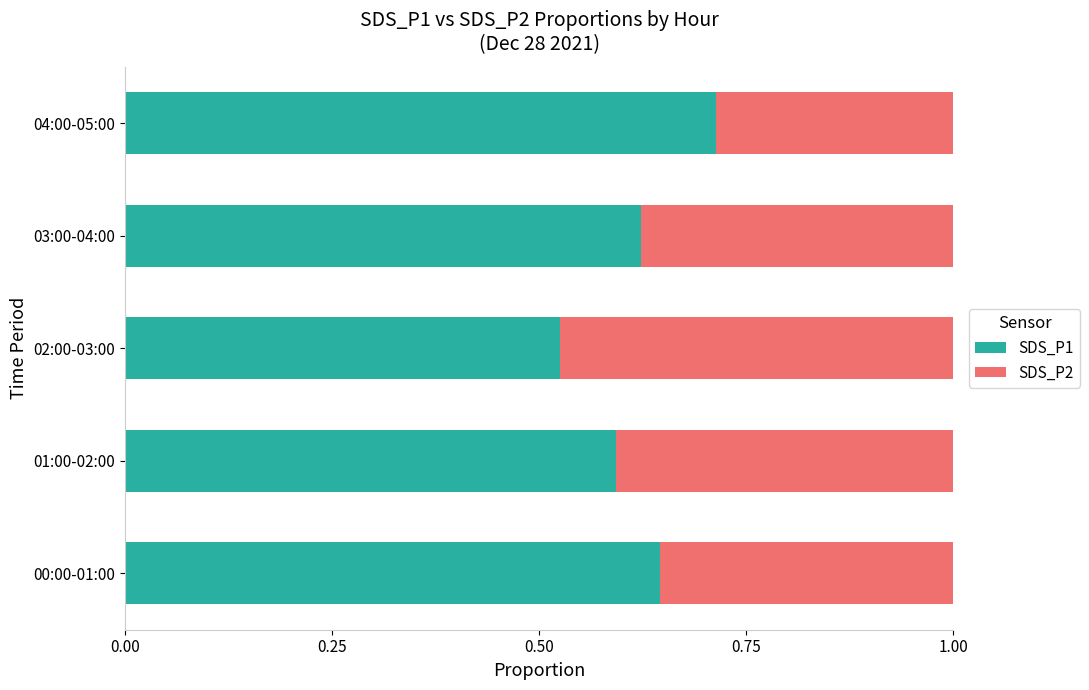

What is the sum of the SDS_P1 values at 00:00-01:00 and 01:00-02:00?

1.2